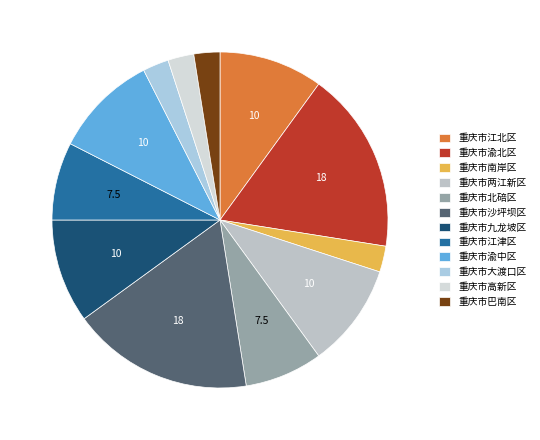

Count the number of slices in the pie.

12